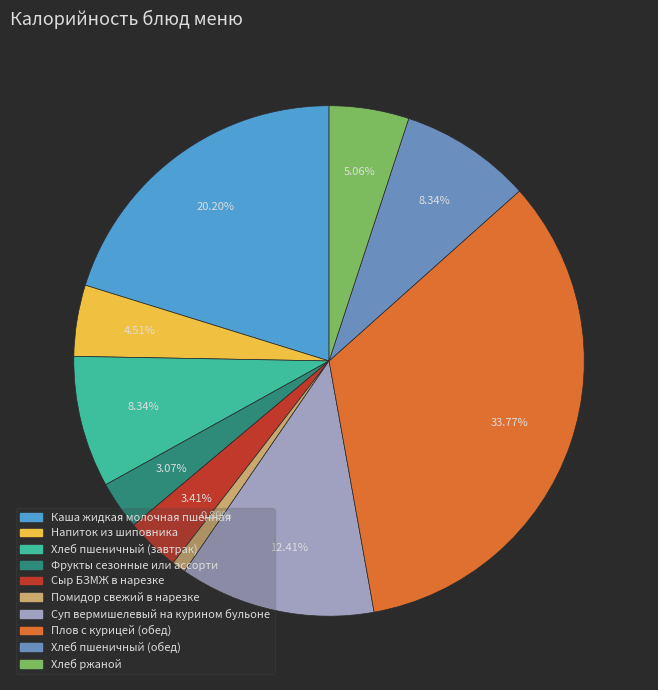

What percentage is the Каша жидкая молочная пшенная slice, to the nearest percent?

20%